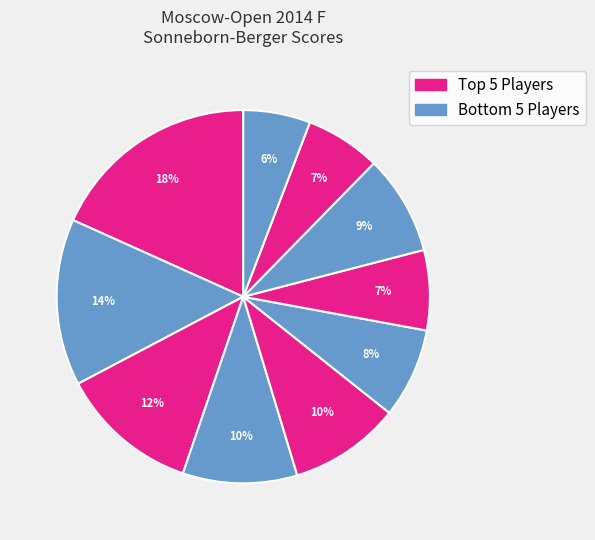

Is there a majority slice in this chart?

No